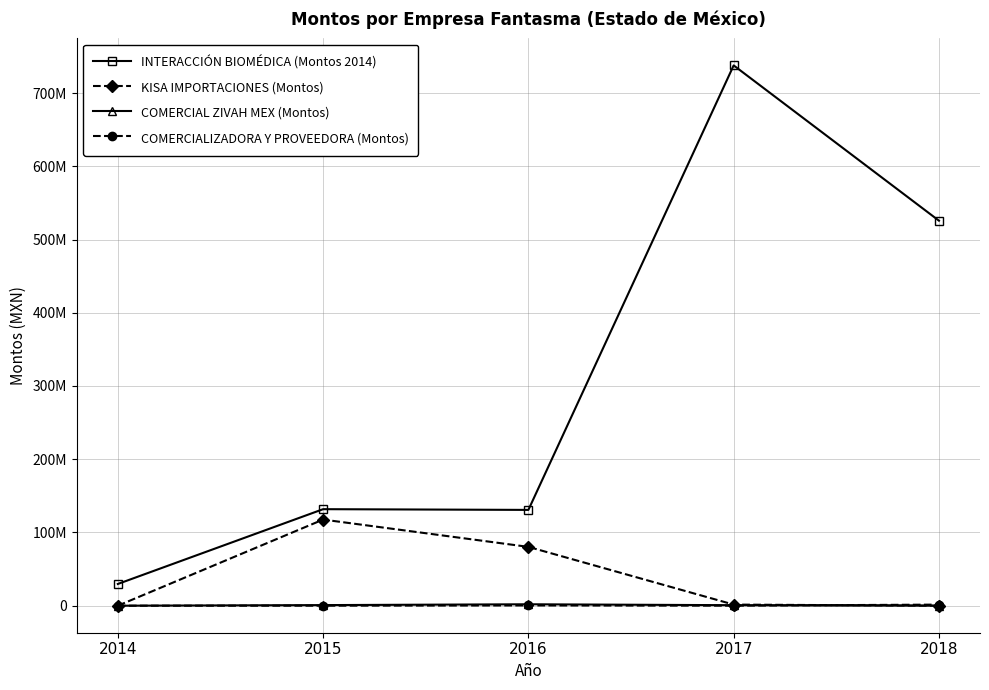

At which label does COMERCIALIZADORA Y PROVEEDORA (Montos) first exceed 44033?

2016